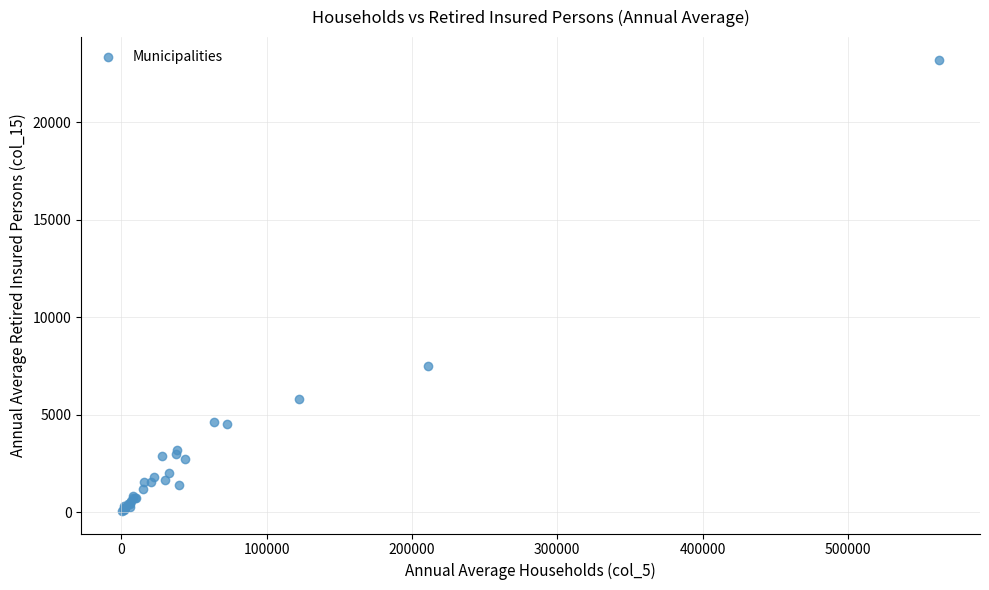

What Y value in the scatter plot is closest to 11628?

7504